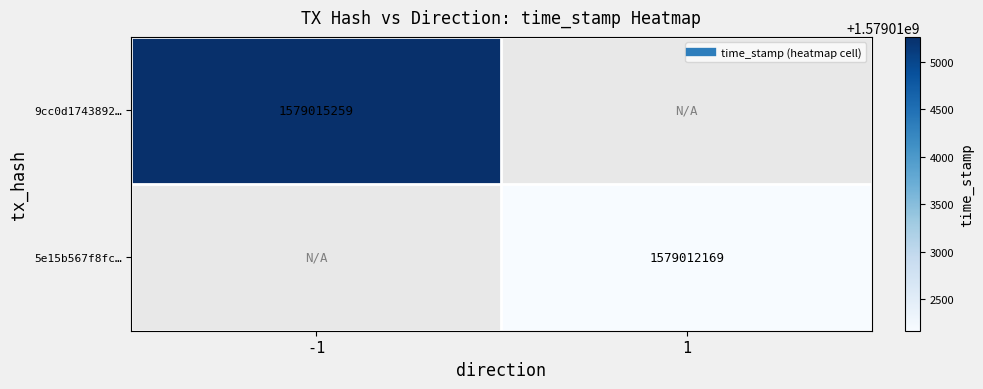

At which label does 9cc0d1743892… reach its minimum?

-1